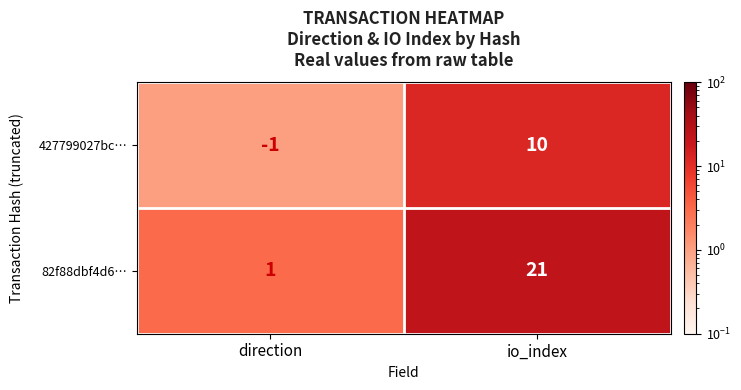

Which series has the largest total across all categories?

82f88dbf4d6…